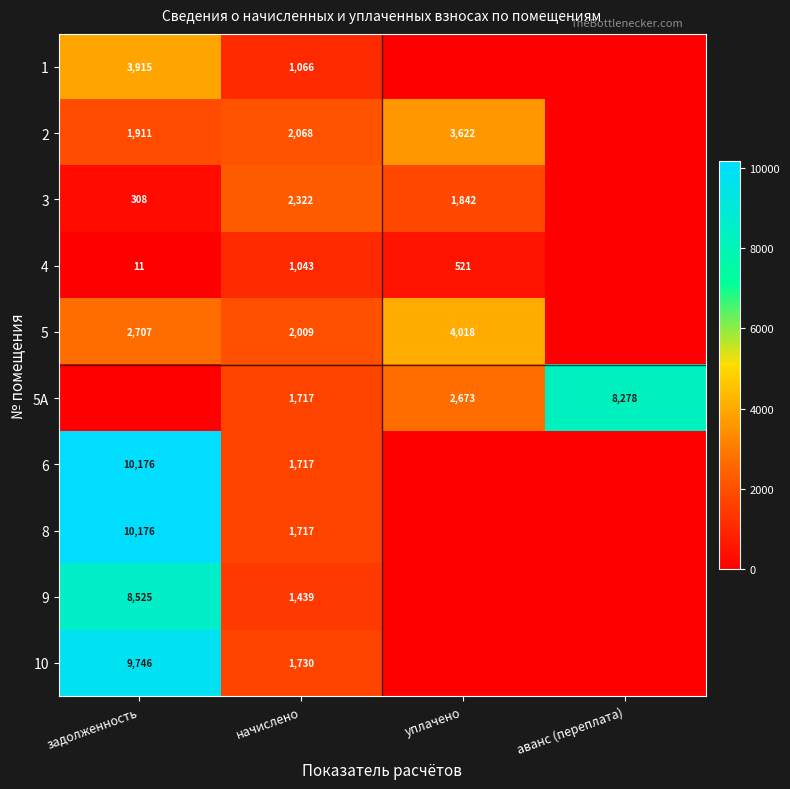

The 5 series shows 2009 at начислено. True or false?

True